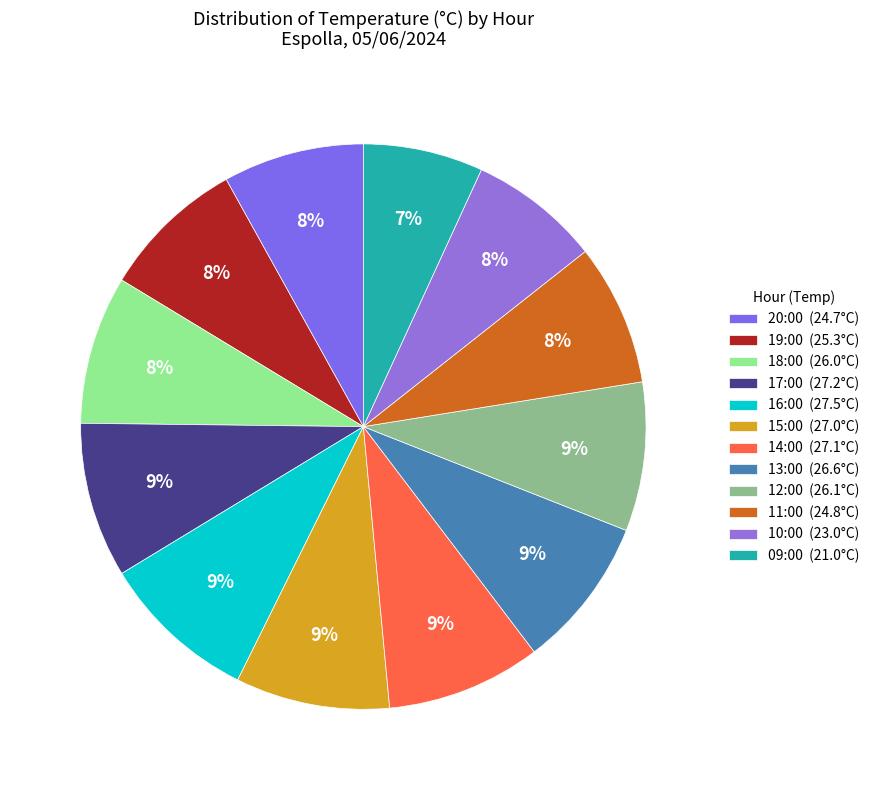

Count the number of slices in the pie.

12